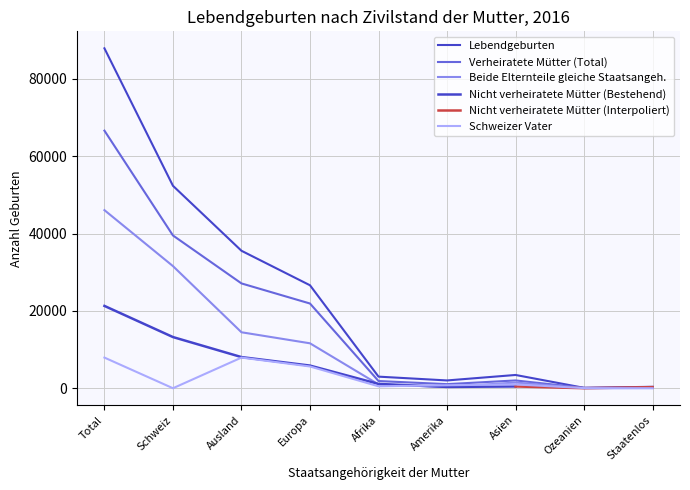

What is the maximum value shown in the chart?

87883